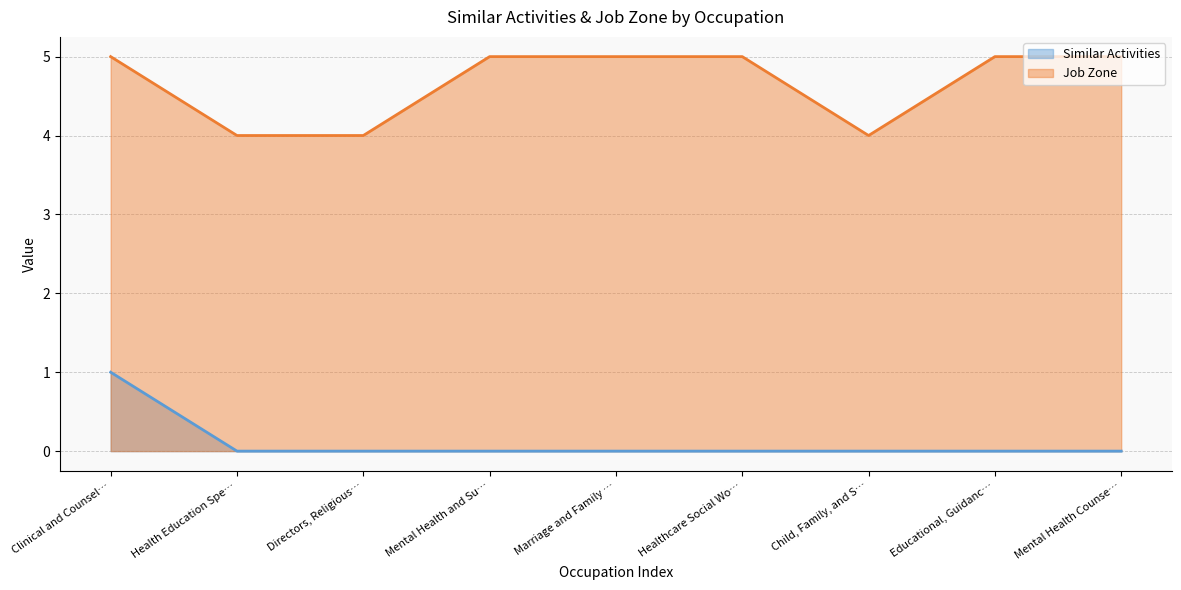

What is the minimum value for Job Zone?

4